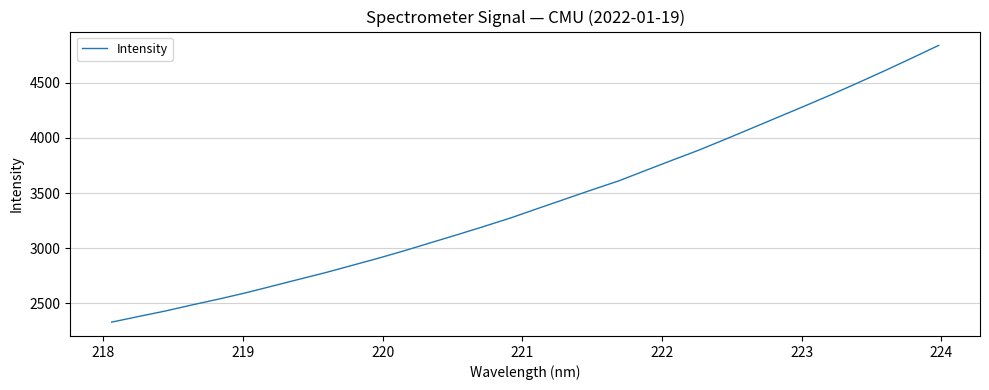

What is the difference between the maximum and minimum values?

2507.9